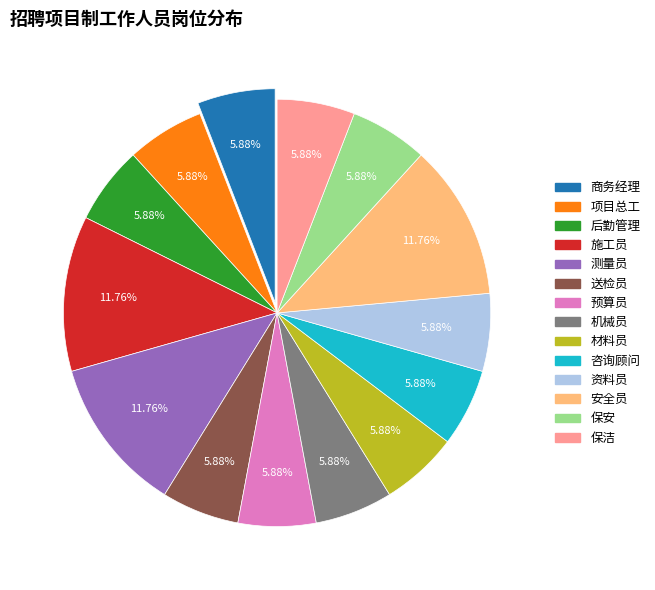

Does 测量员 represent more than half of the total?

No